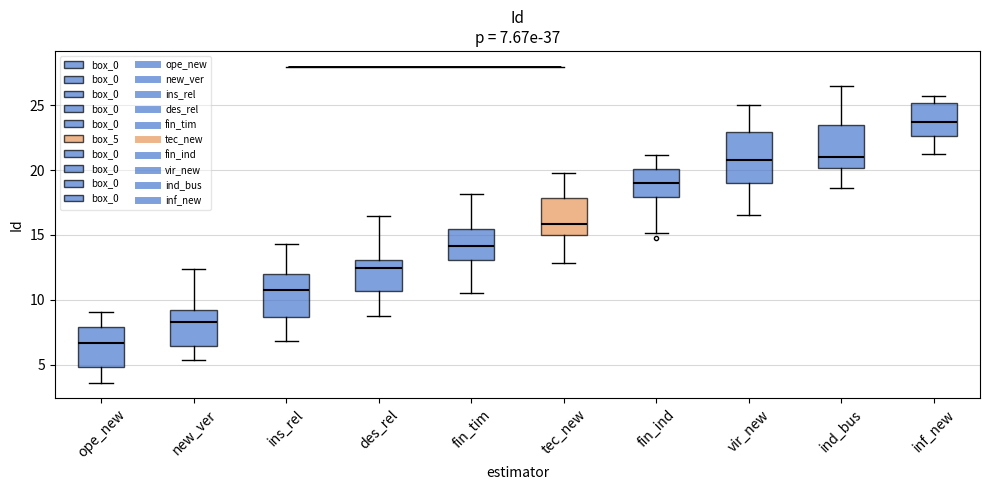

Comparing the boxes themselves (not the whiskers), which one is the tallest?

vir_new